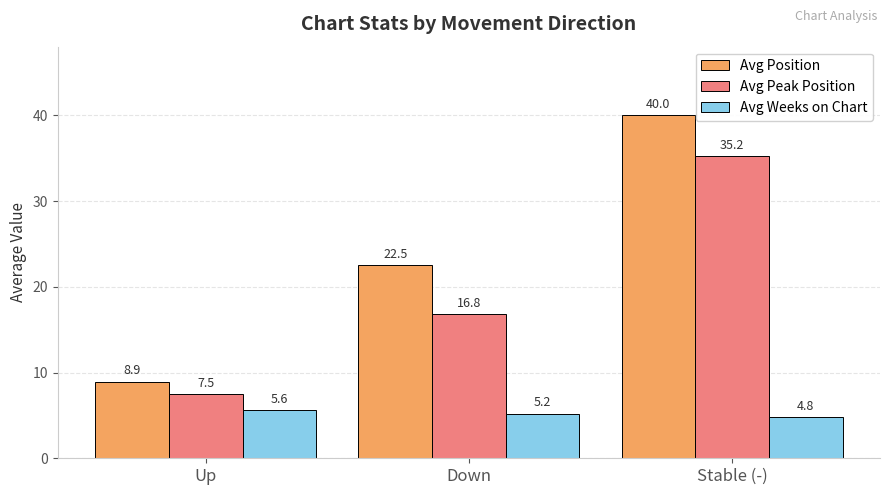

What is the average value of the Avg Weeks on Chart series?

5.2